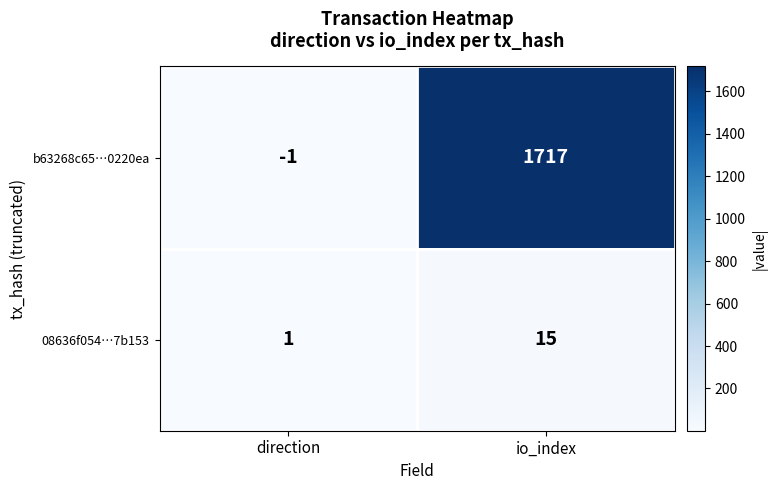

Where is b63268c65…0220ea nearest to the value 858?

direction